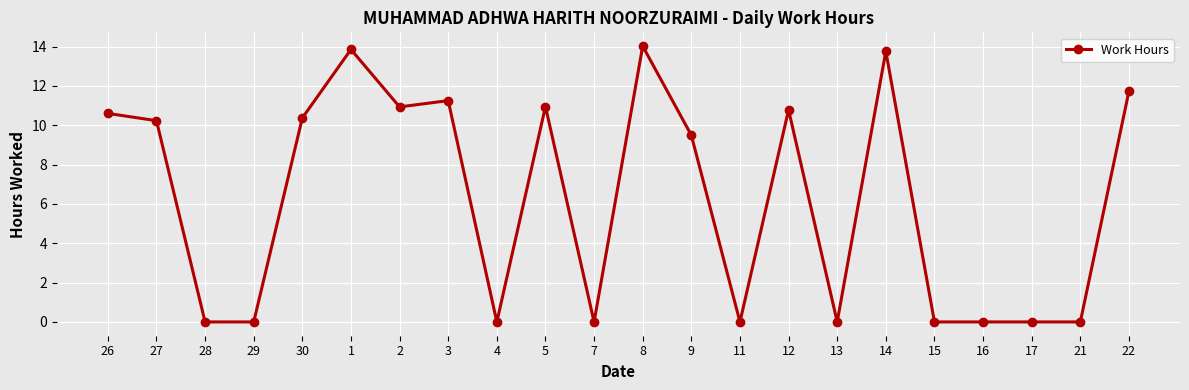

What is the difference between the maximum and second lowest values?

14.0